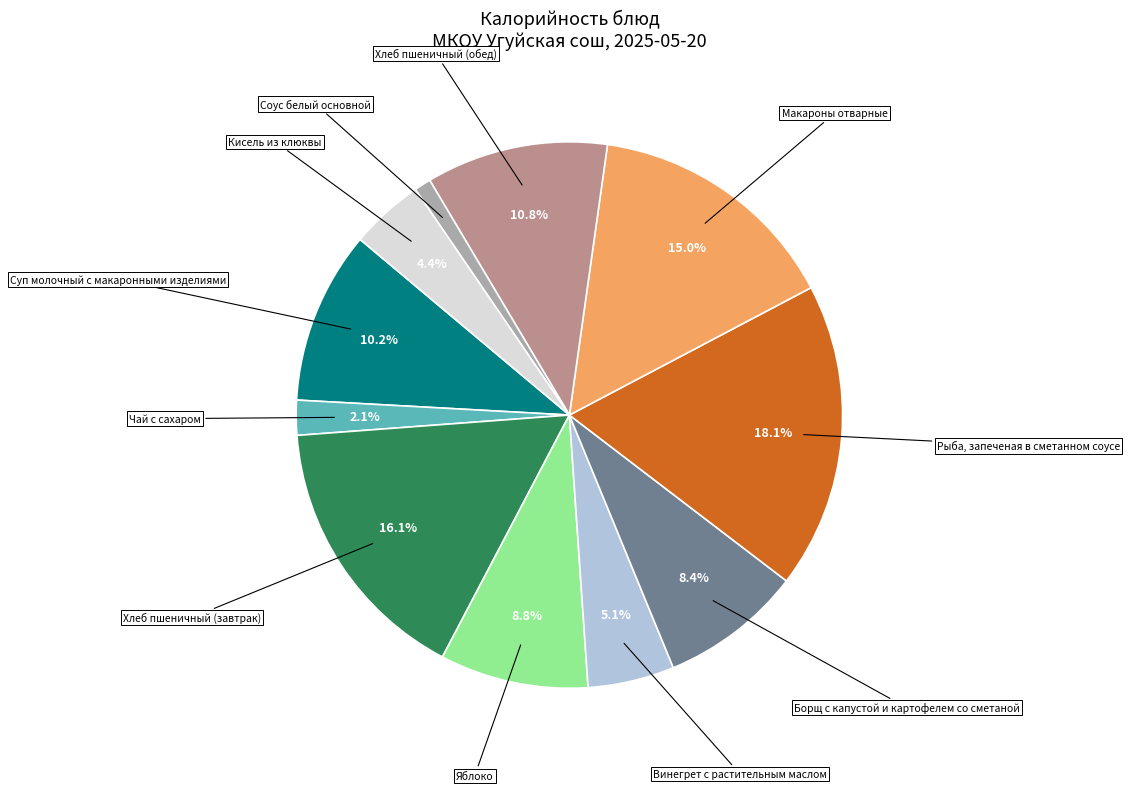

Which category has the biggest portion of the pie?

Рыба, запеченая в сметанном соусе